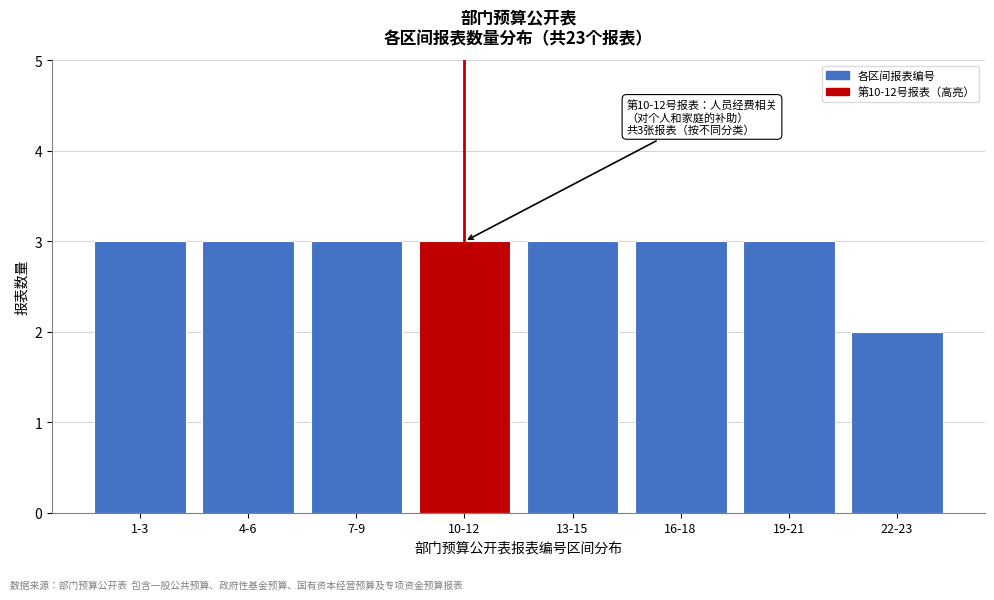

Reading left to right, list all the values displayed in this chart.

3	3	3	3	3	3	3	2